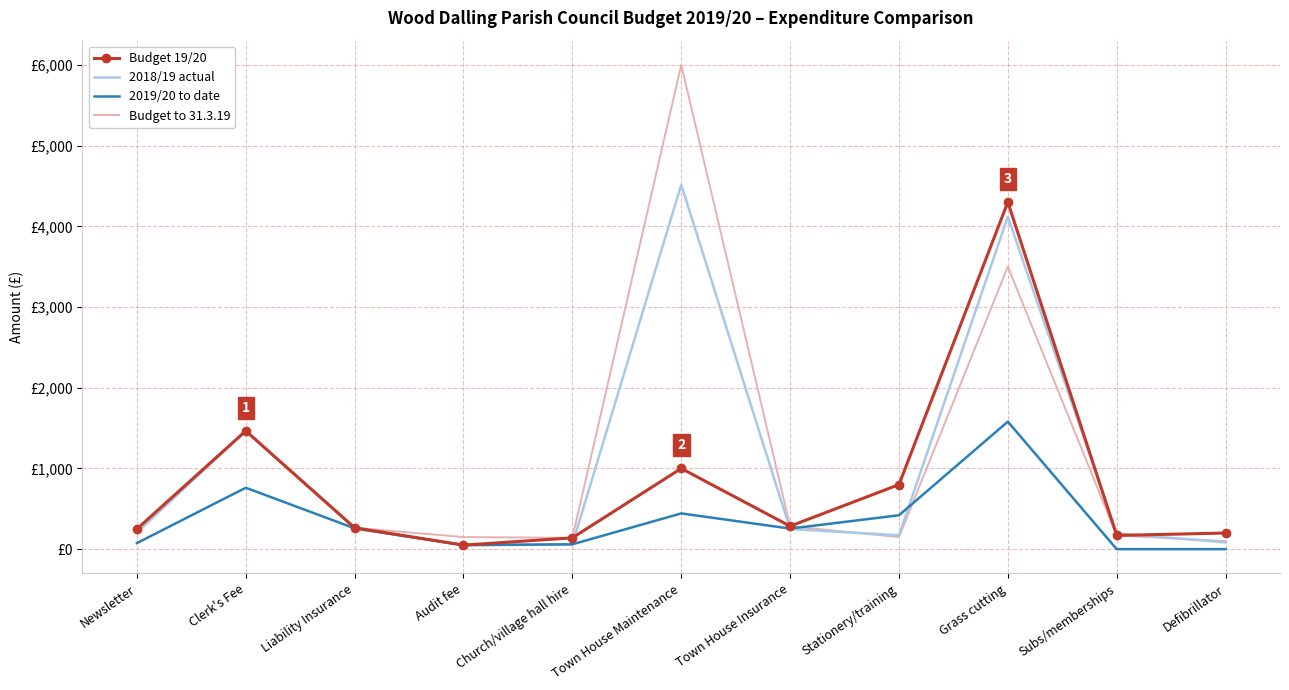

How many times do Budget to 31.3.19 and 2019/20 to date cross each other?

2